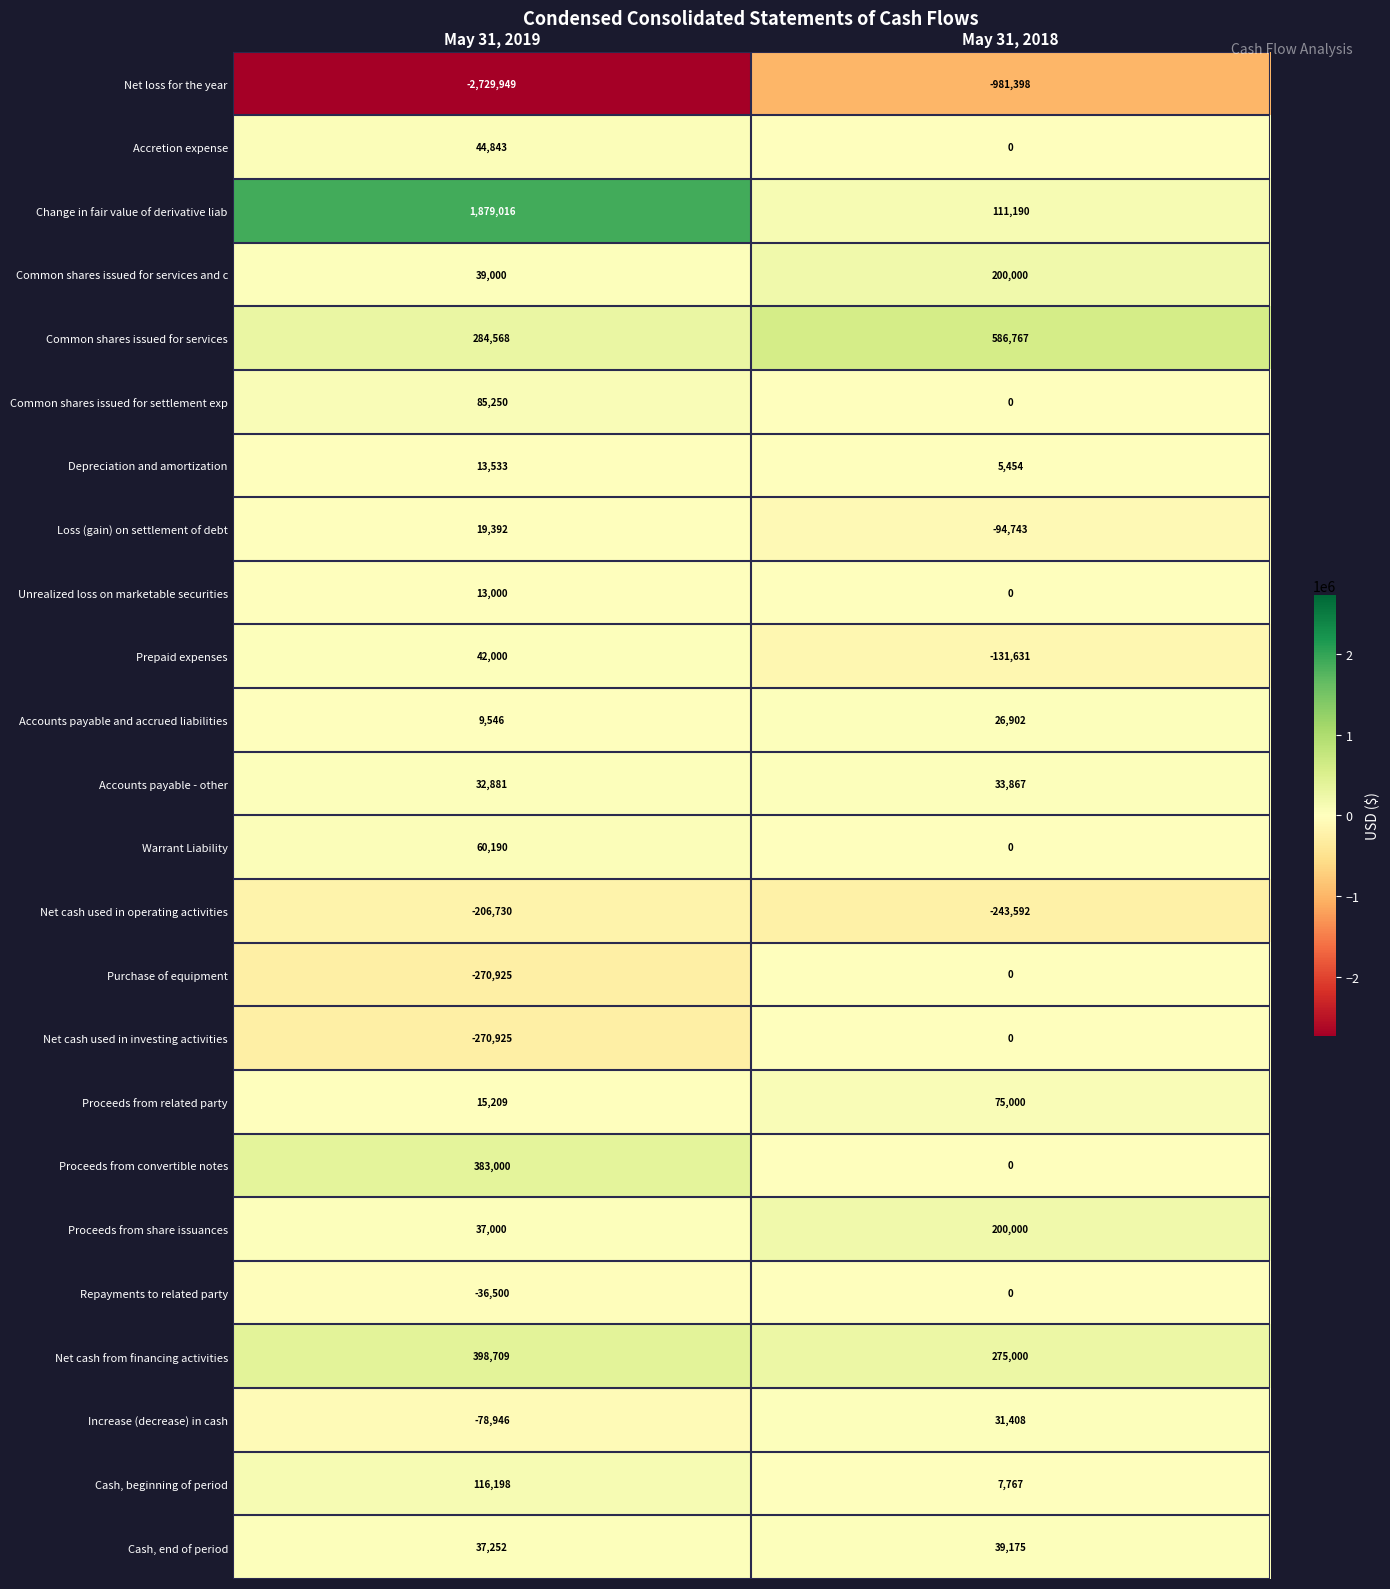

What is the sum of all Depreciation and amortization values?

18987